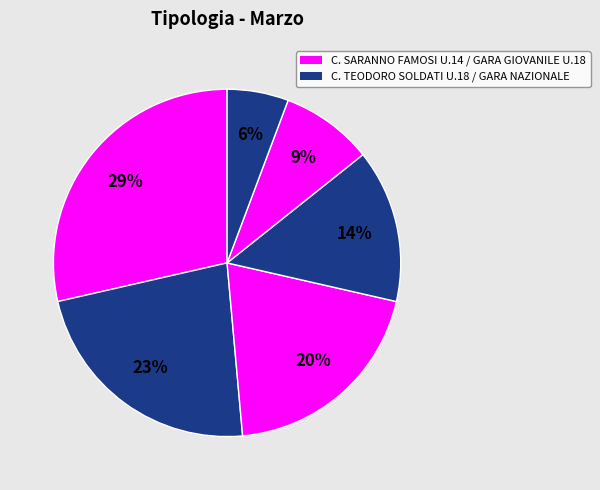

To the nearest percent, what is the difference between the largest and smallest slice percentages?

23%